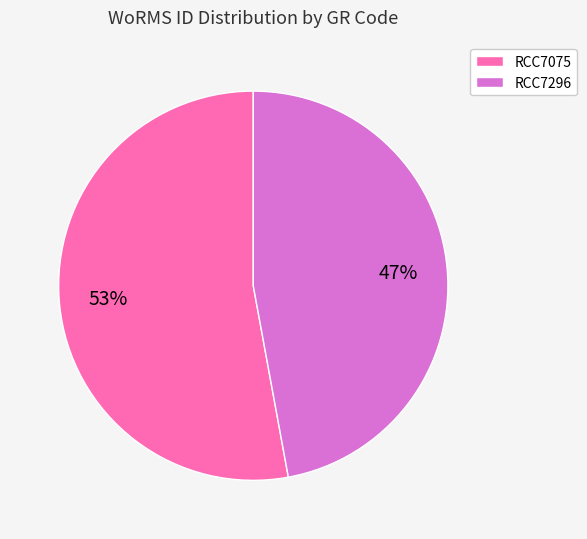

What is the ratio of the value at RCC7075 to the value at RCC7296?

1.1